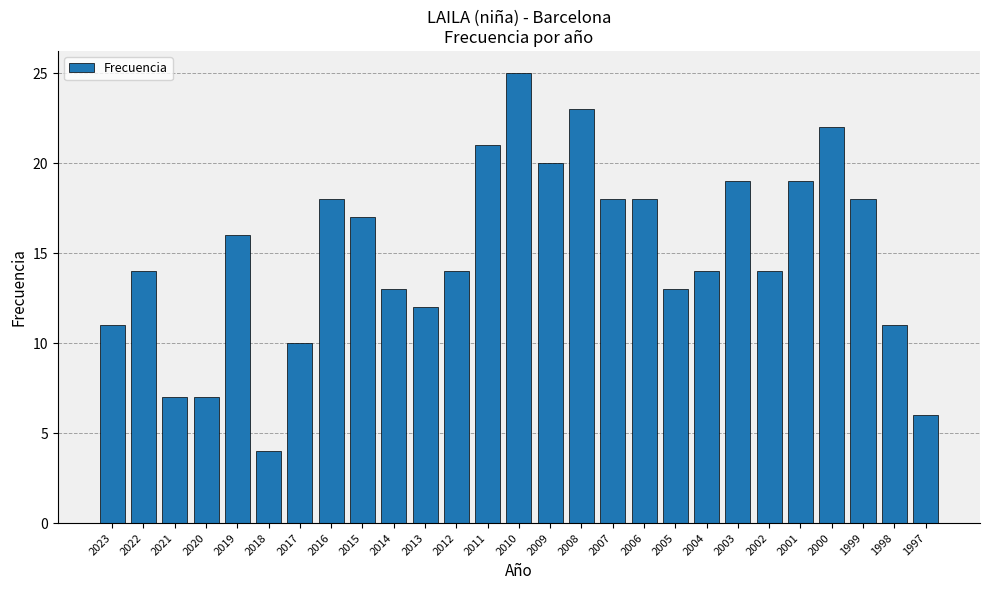

Which label corresponds to the largest value in the chart?

2010